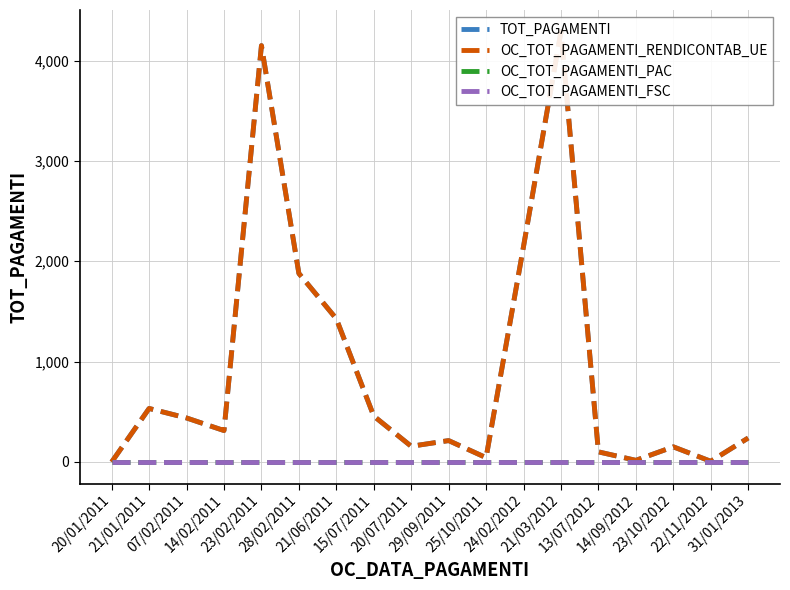

True or false: TOT_PAGAMENTI and OC_TOT_PAGAMENTI_FSC intersect in this chart.

False